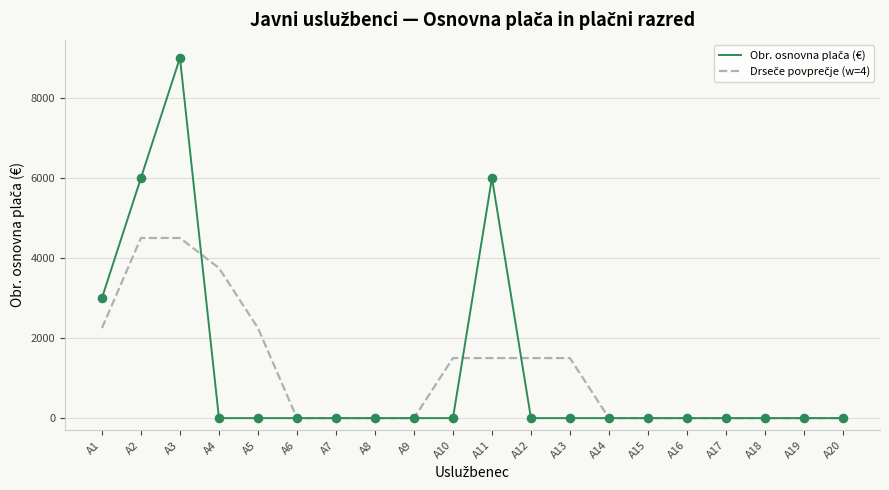

At which category is the sum across all series the highest?

A3